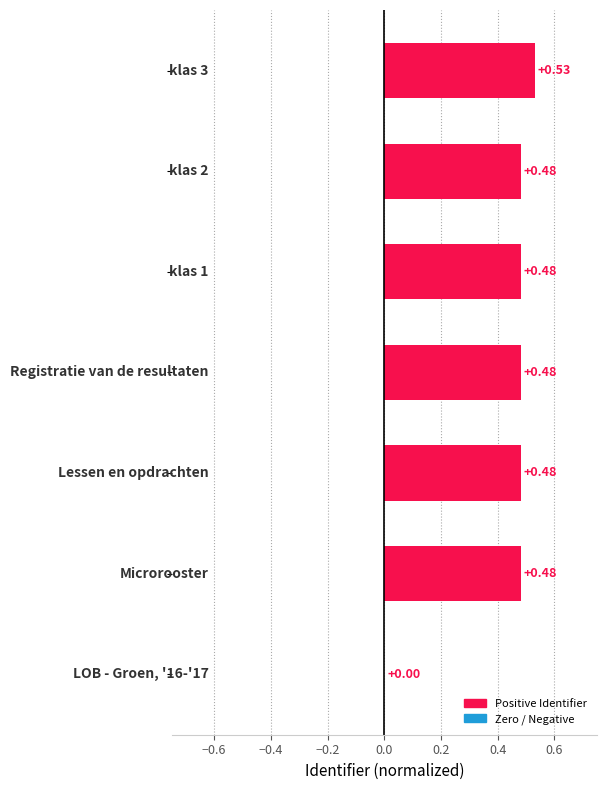

What is the sum of all values?

2.9